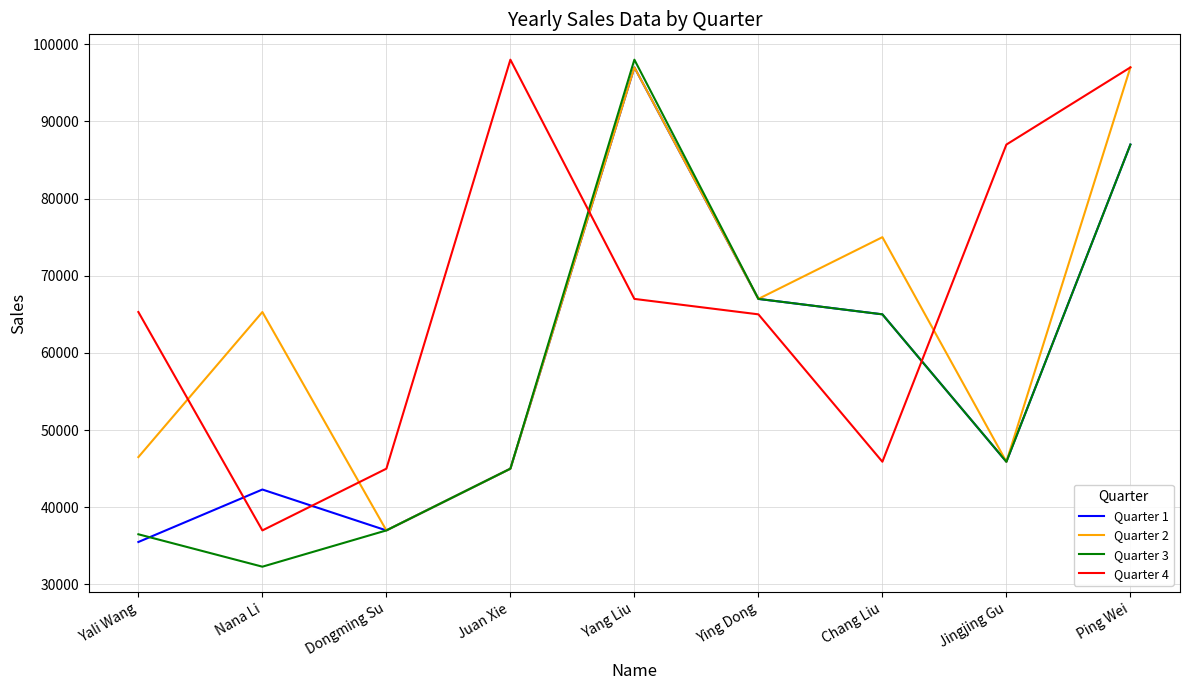

At which category does the chart reach its minimum across all series?

Nana Li